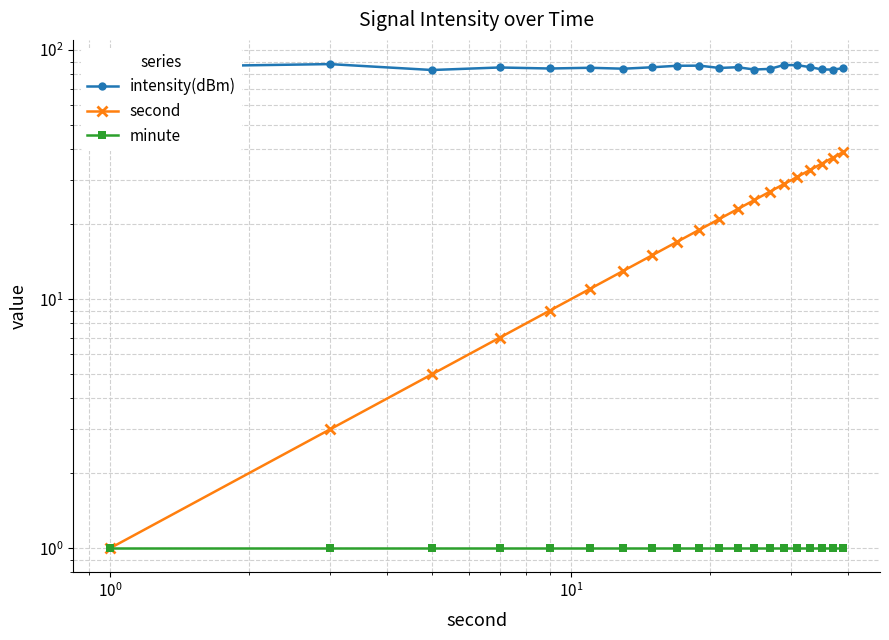

Which series has the largest total across all categories?

intensity(dBm)